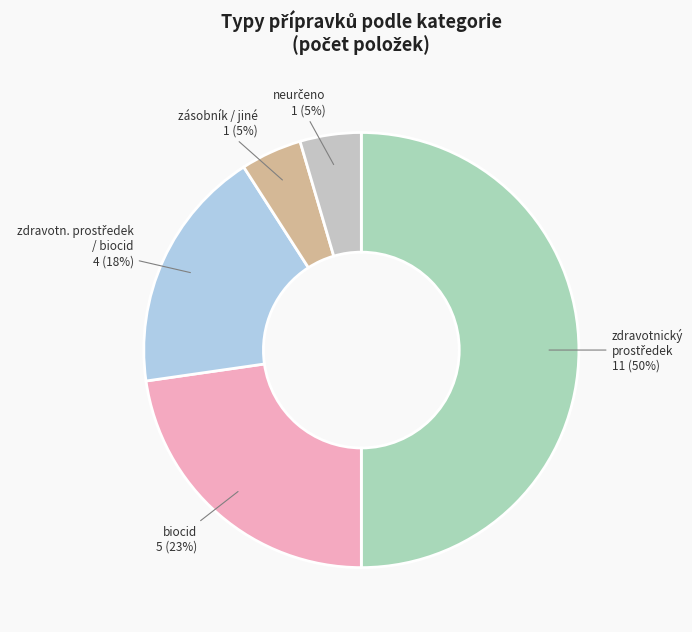

Between biocid and zásobník / jiné, which is larger?

biocid